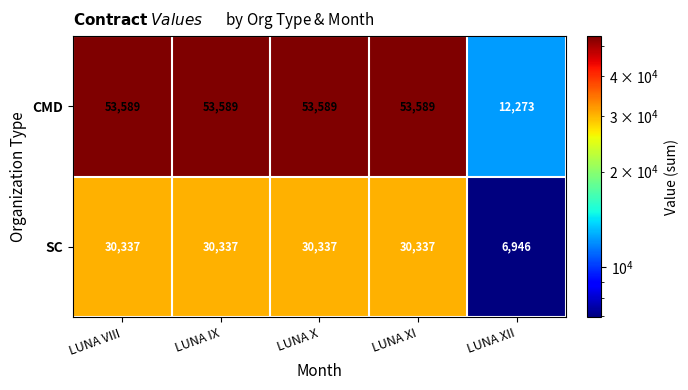

Which series has the largest total across all categories?

CMD